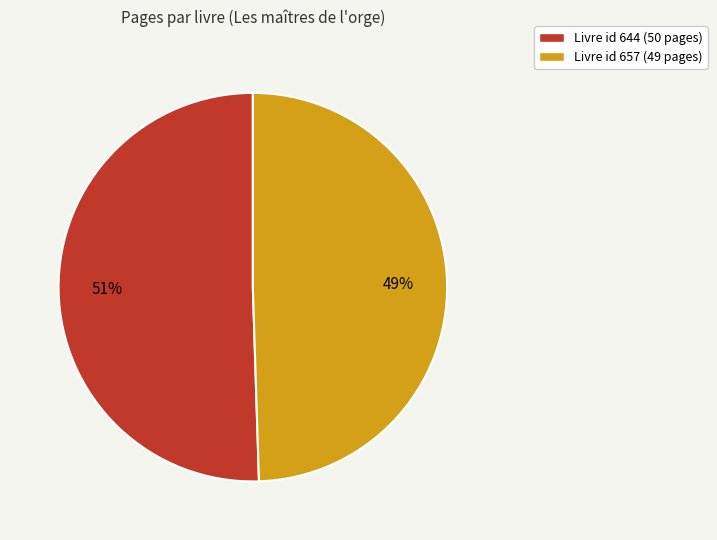

Do Livre id 644 (50 pages) and Livre id 657 (49 pages) together represent more than half of the pie?

Yes